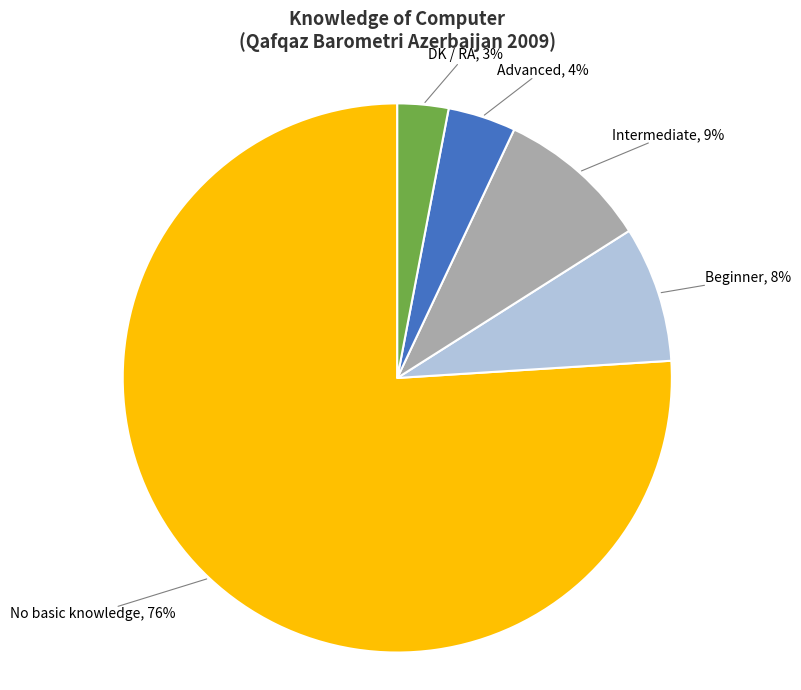

How many slices are in this pie chart?

5